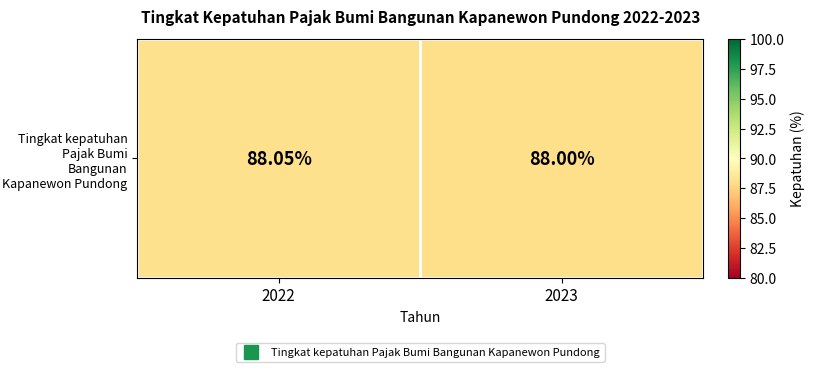

What is the sum of all values?

176.1